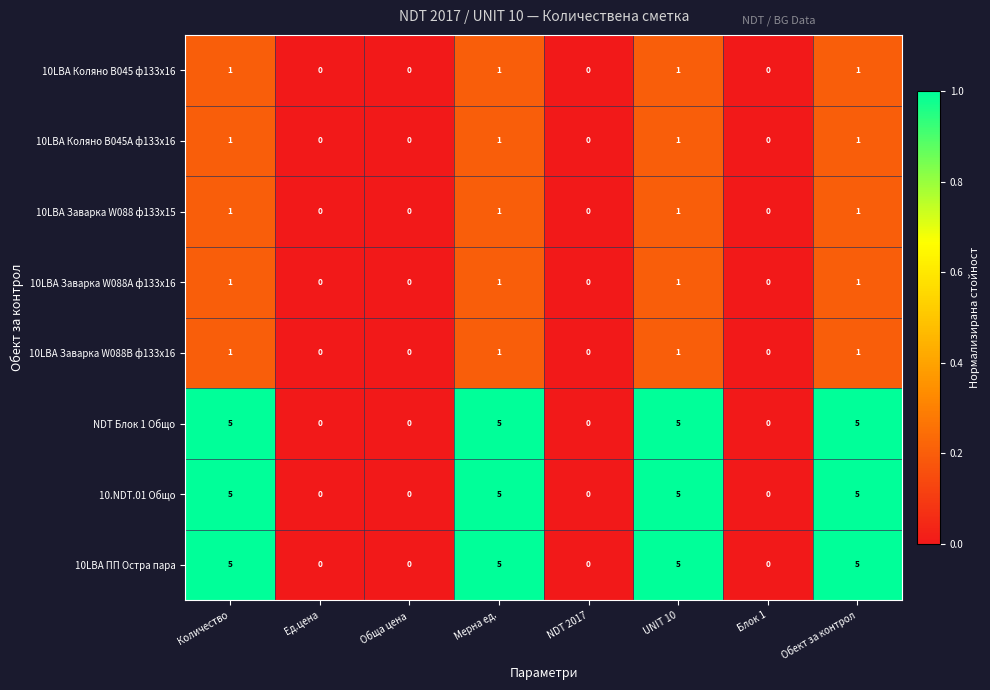

Count the 10.NDT.01 Общо values in the range 0 to 5.

8